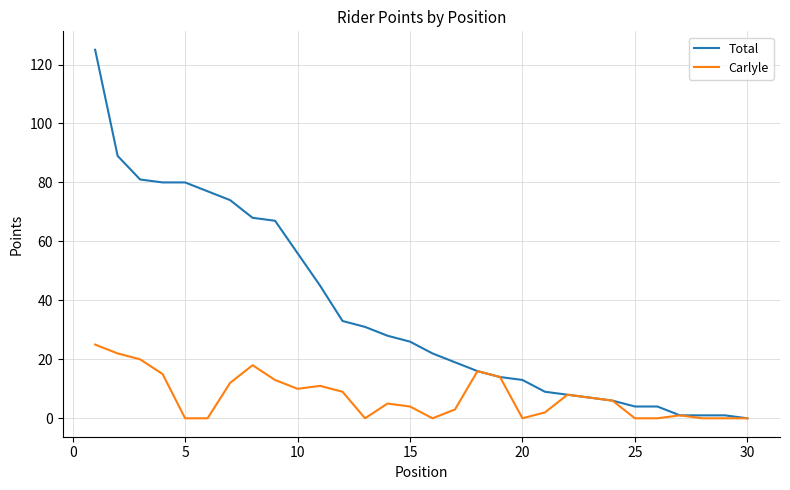

In Carlyle, how many points are higher than both neighbors (excluding endpoints)?

6